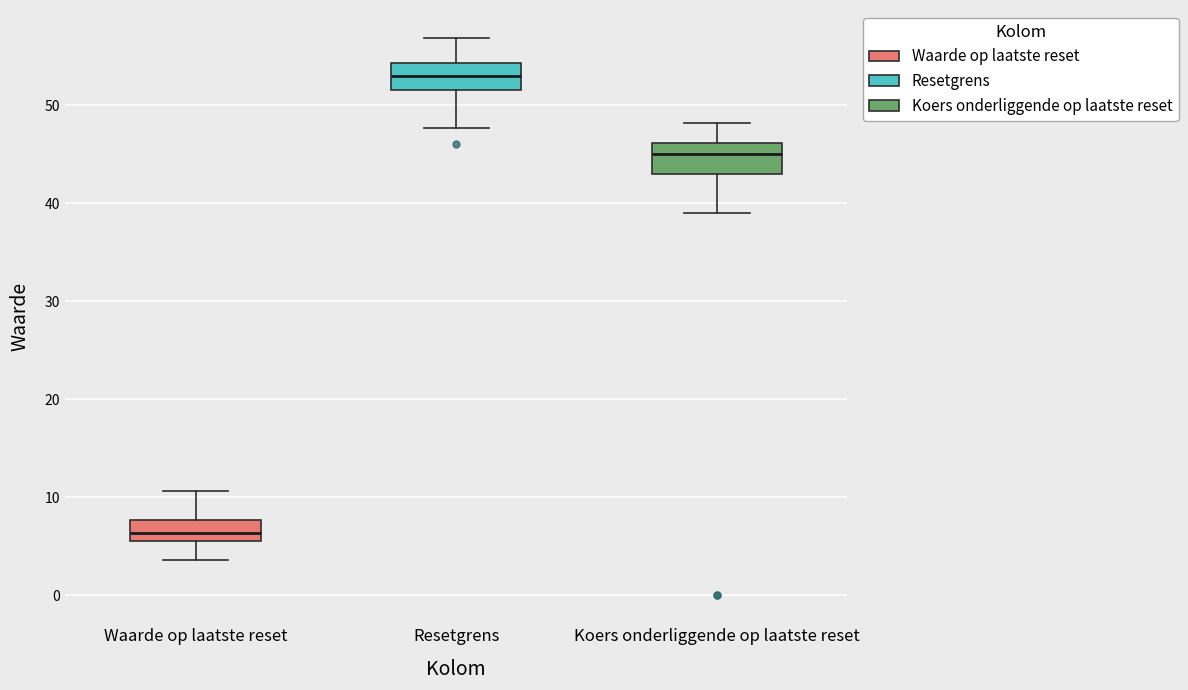

Which box's median line is the highest?

Resetgrens